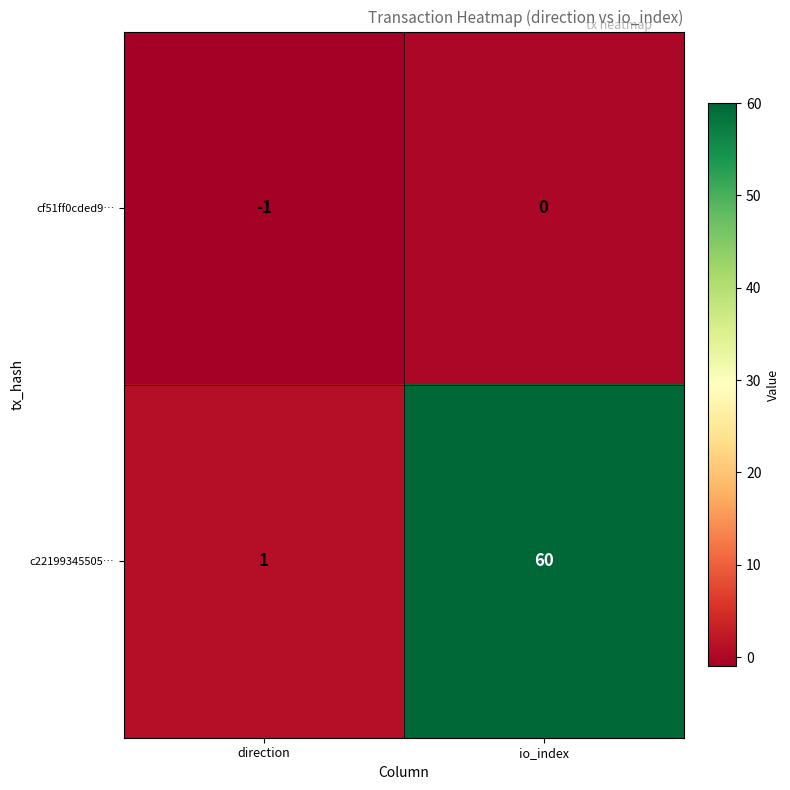

Reading right to left, extract all data points from this chart.

cf51ff0cded9…: io_index=0	direction=-1
c22199345505…: io_index=60	direction=1